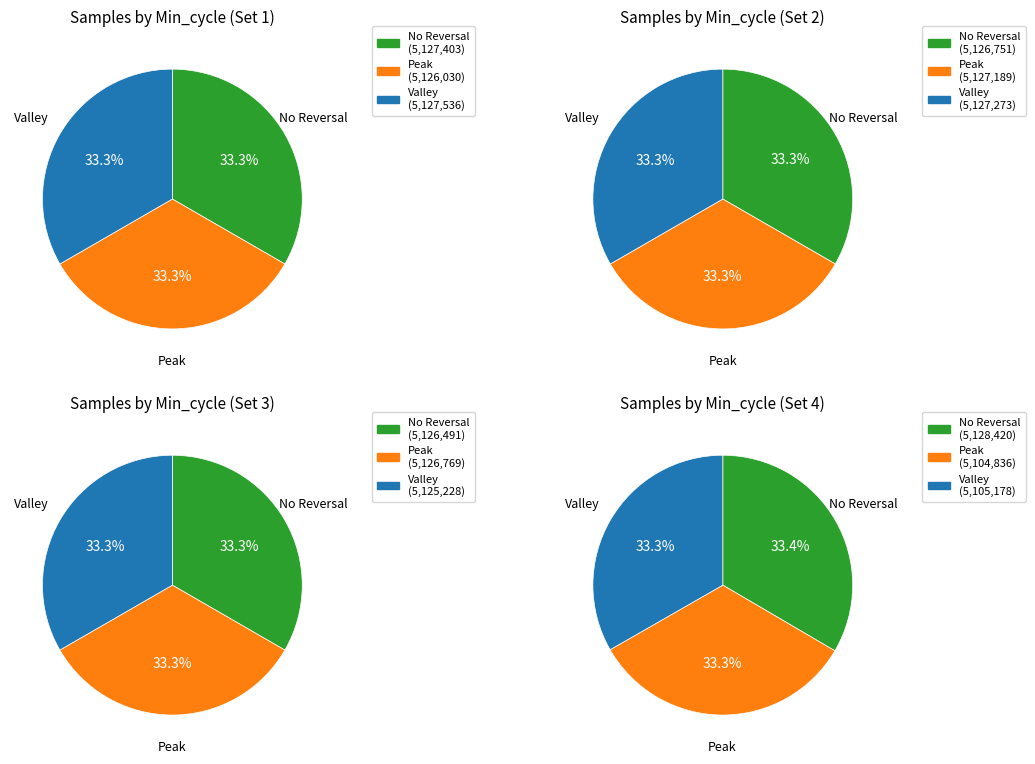

True or false: Min_cycle=22 accounts for 47% of the total.

False